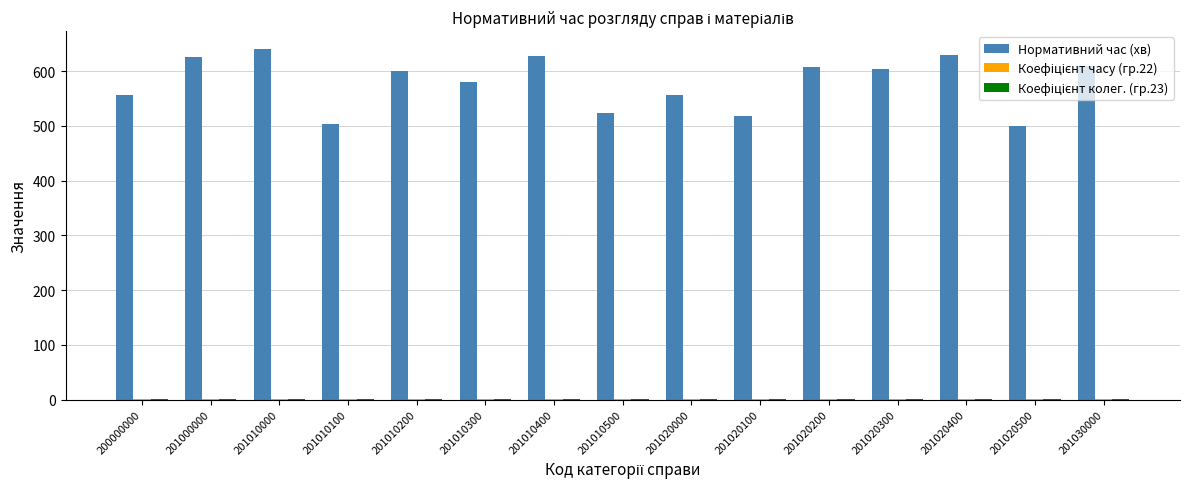

What is the sum of all Нормативний час (хв) values?

8681.0